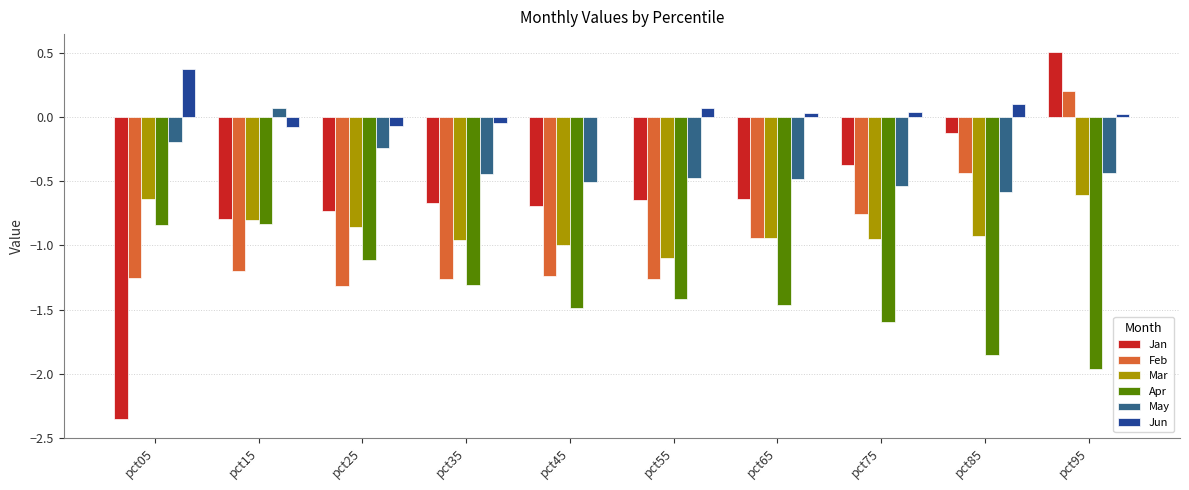

Read the Jun value at pct05.

0.4